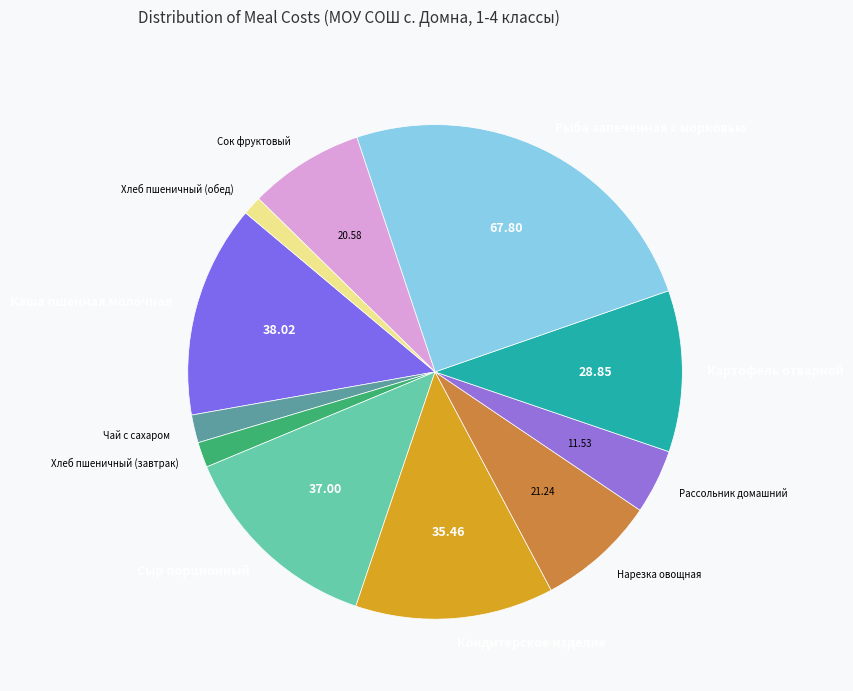

Between Хлеб пшеничный (обед) and Рассольник домашний, which is larger?

Рассольник домашний